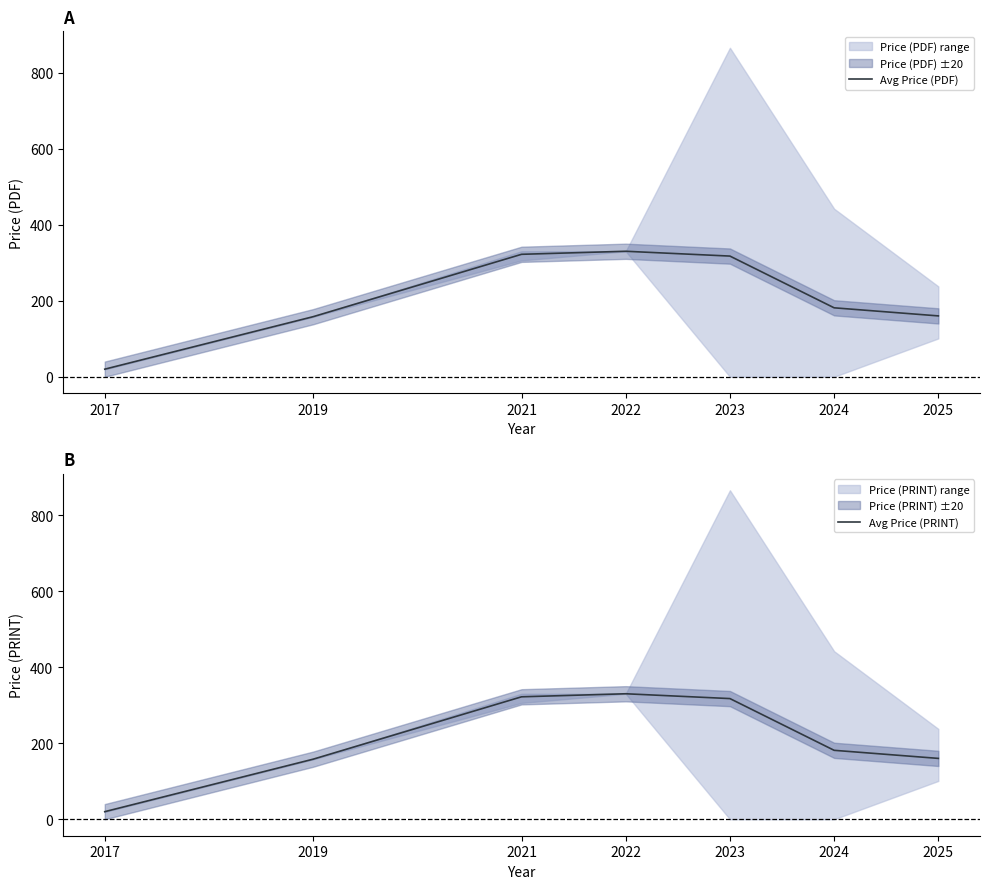

Is this an area chart (filled region under the line)?

No